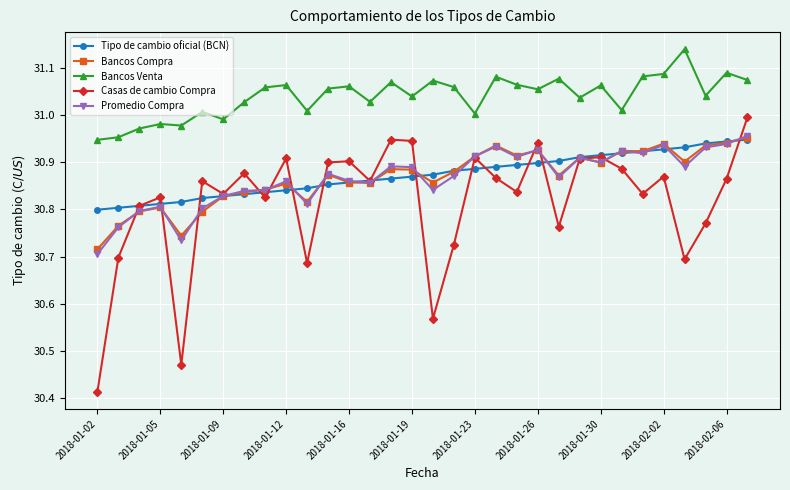

Which series has the largest total across all categories?

Bancos Venta